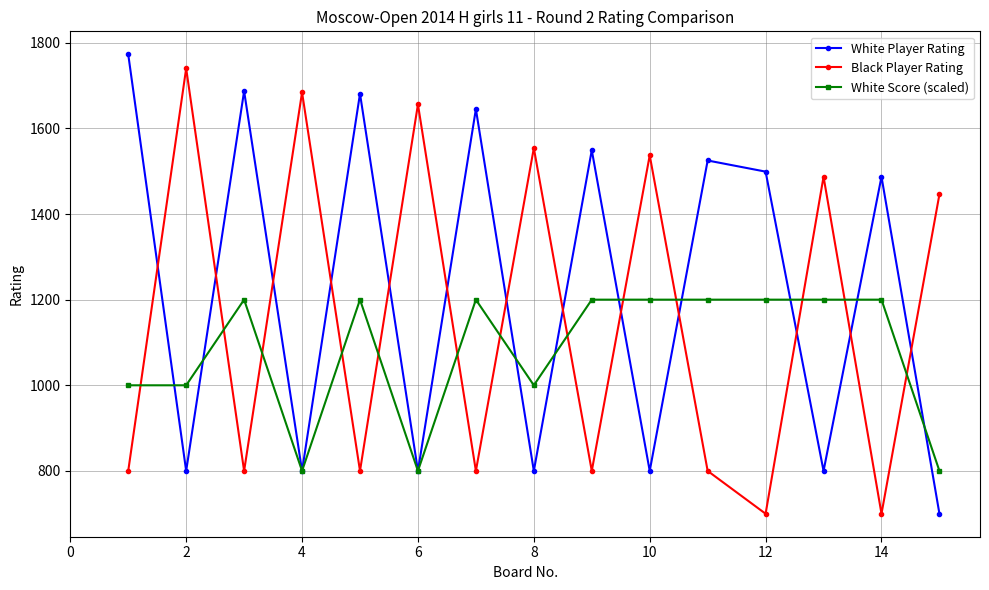

At how many categories does at least one series exceed 1598?

7